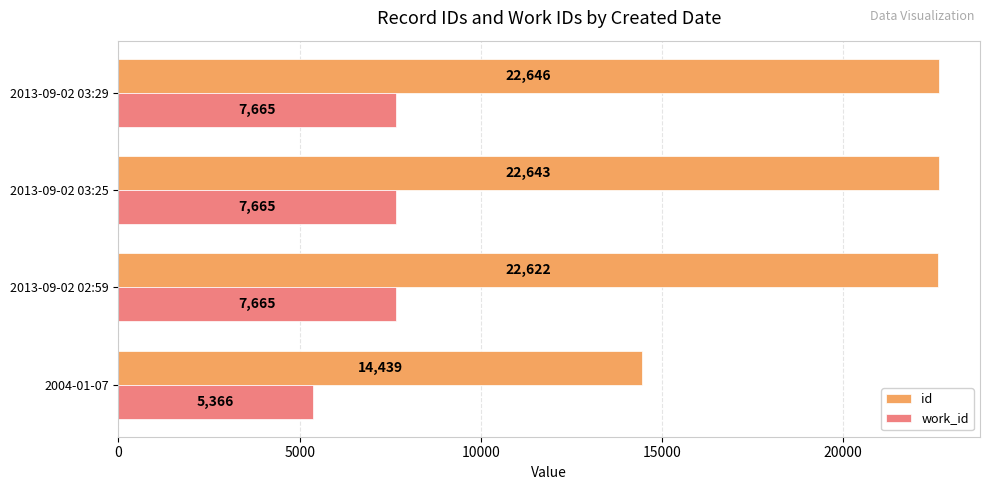

Rank the series by their maximum value, from lowest to highest.

work_id, id